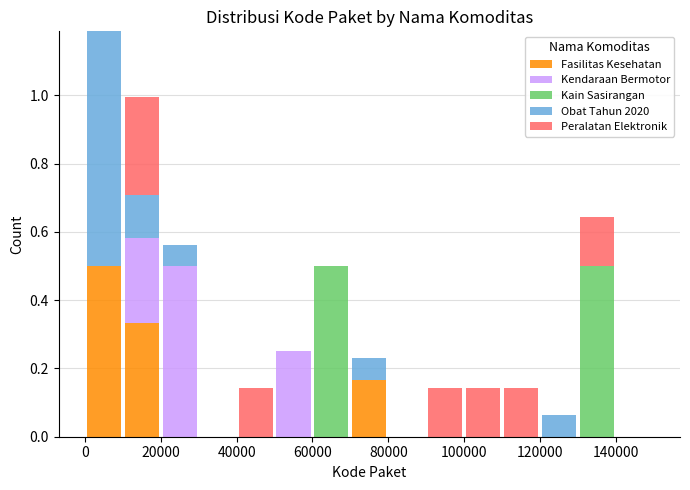

Which range on the x-axis has the tallest stacked bar (by total height)?

0 to 10000